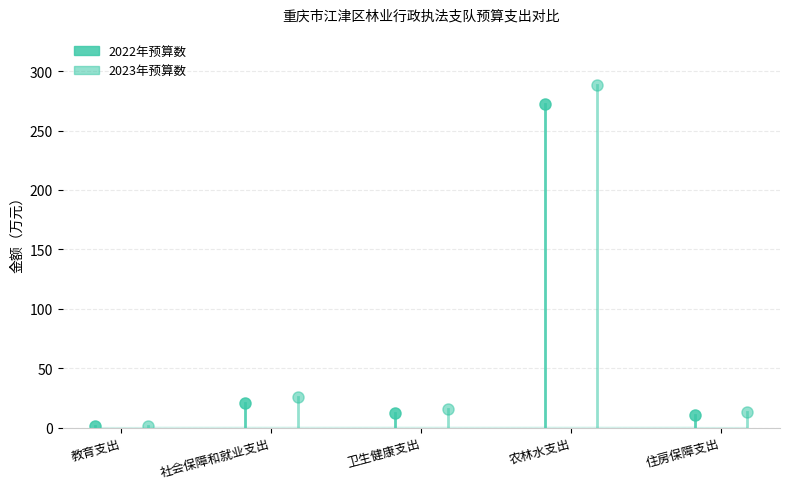

Reading left to right, what are all the values shown in this chart?

2022年预算数: 教育支出=1.3	社会保障和就业支出=21.1	卫生健康支出=12.6	农林水支出=272.2	住房保障支出=10.5
2023年预算数: 教育支出=1.6	社会保障和就业支出=25.8	卫生健康支出=15.4	农林水支出=288.1	住房保障支出=12.9